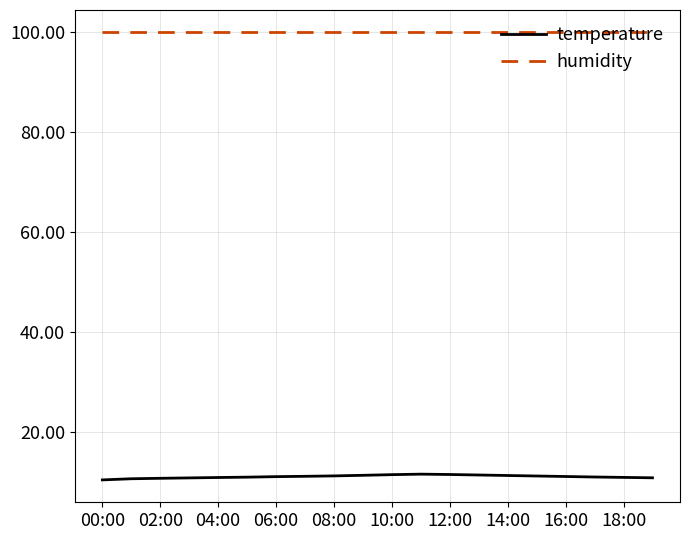

List the series in order of their peak value, lowest first.

temperature, humidity